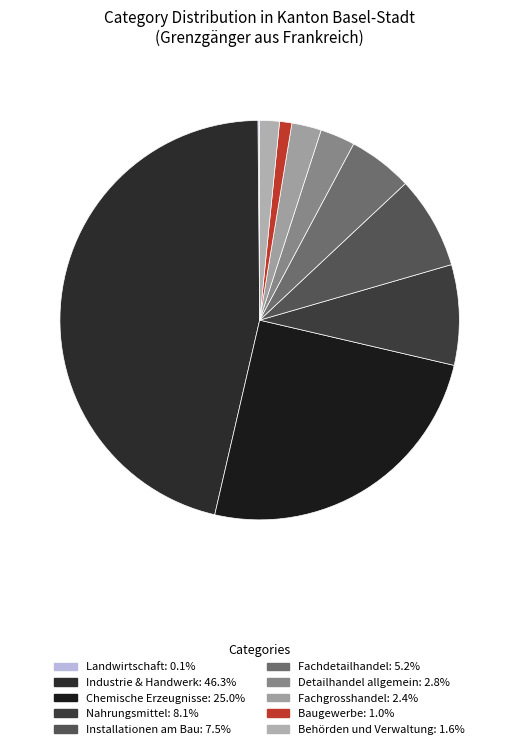

Is there any slice that represents more than half of the pie?

No